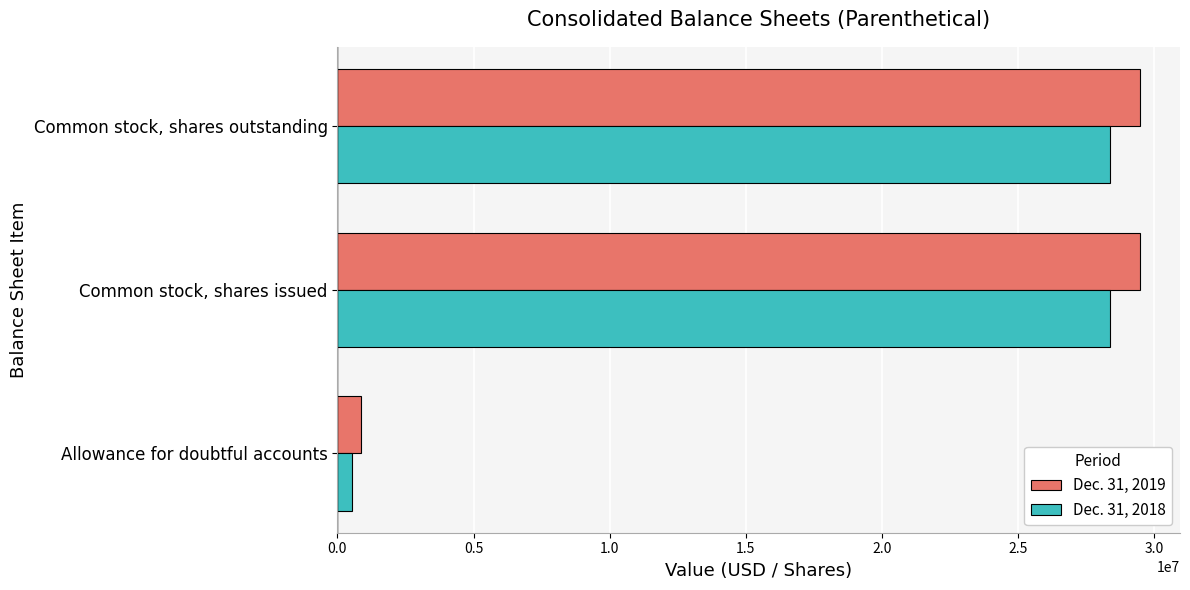

What is the average value of the Dec. 31, 2019 series?

19938559